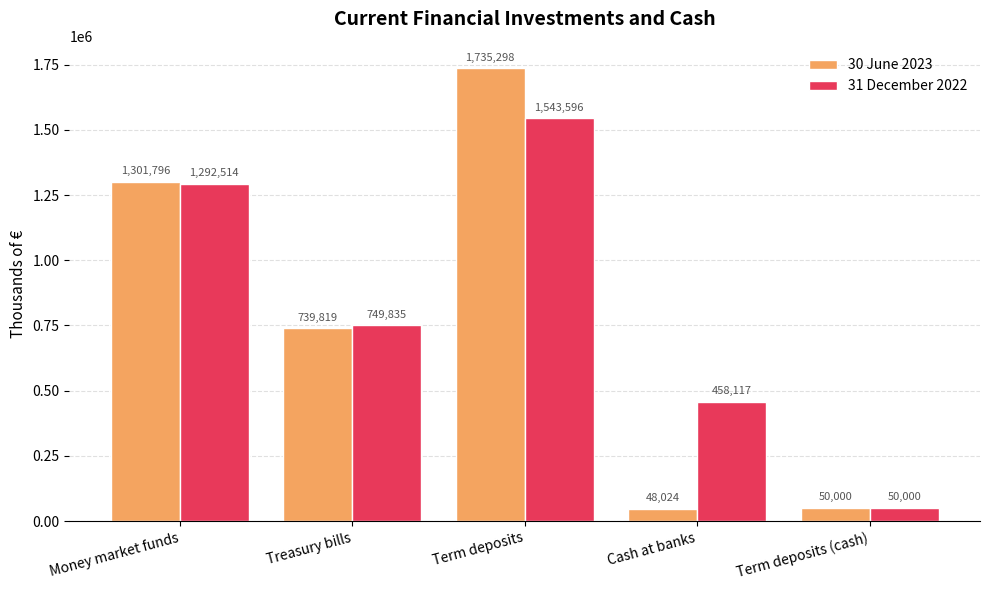

Which series has the largest range (max minus min)?

30 June 2023